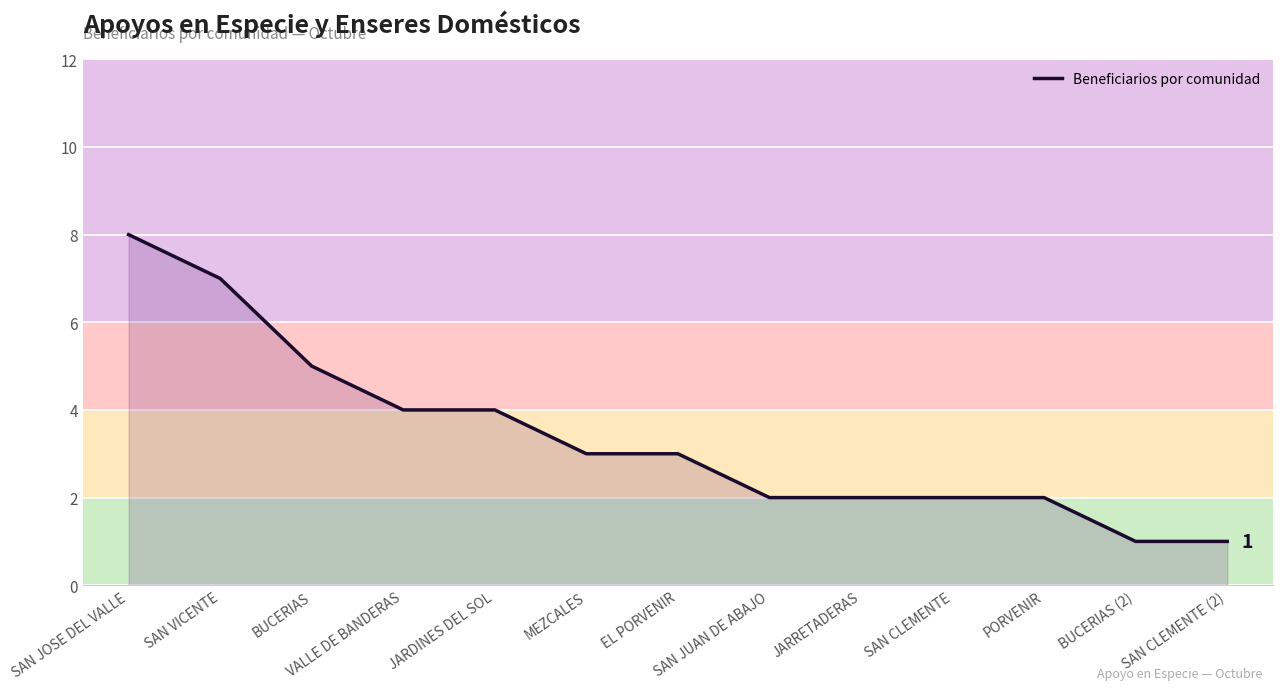

Reading left to right, list all the values displayed in this chart.

8	7	5	4	4	3	3	2	2	2	2	1	1